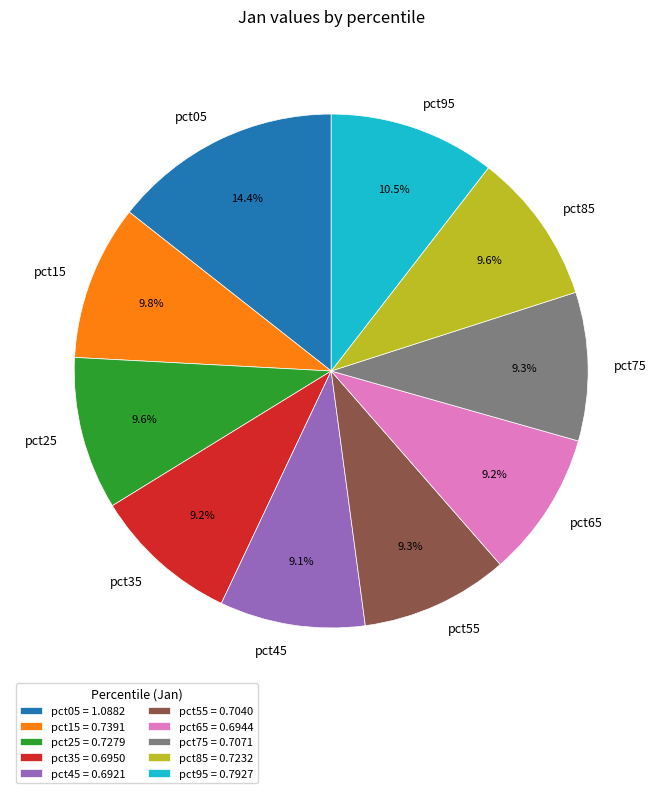

To the nearest percent, what portion does pct45 represent?

9%